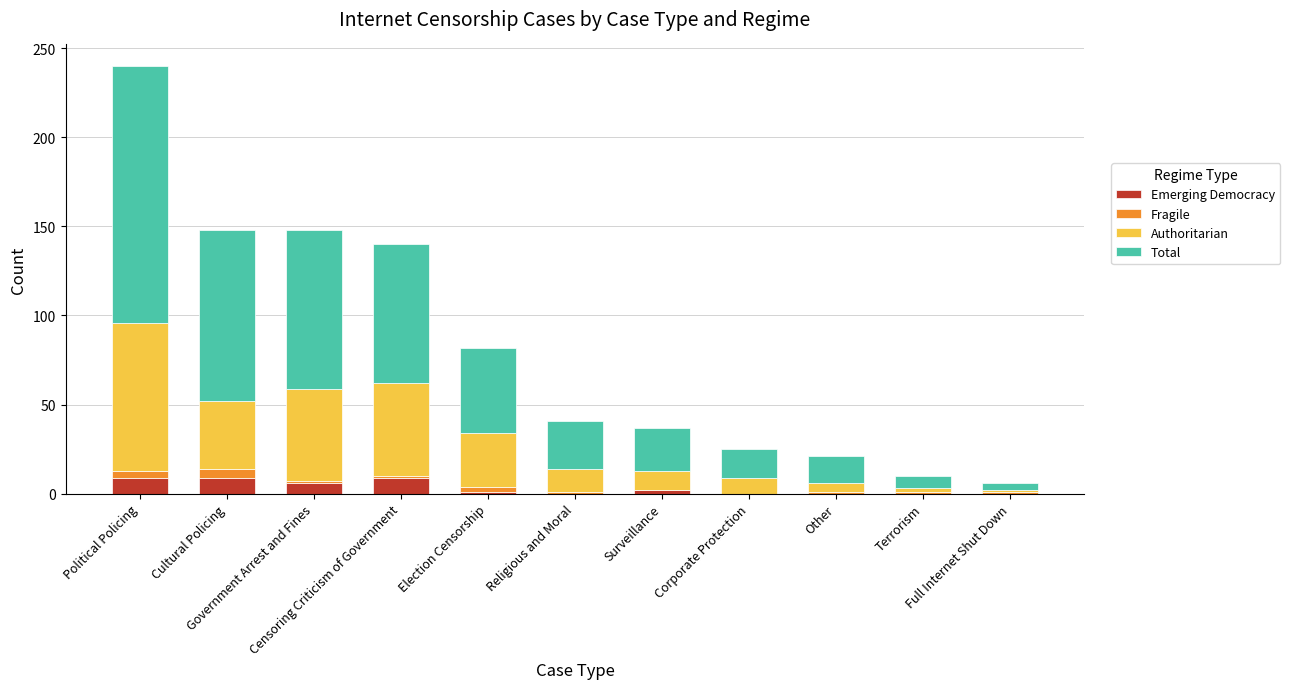

What is the maximum value for Emerging Democracy?

9